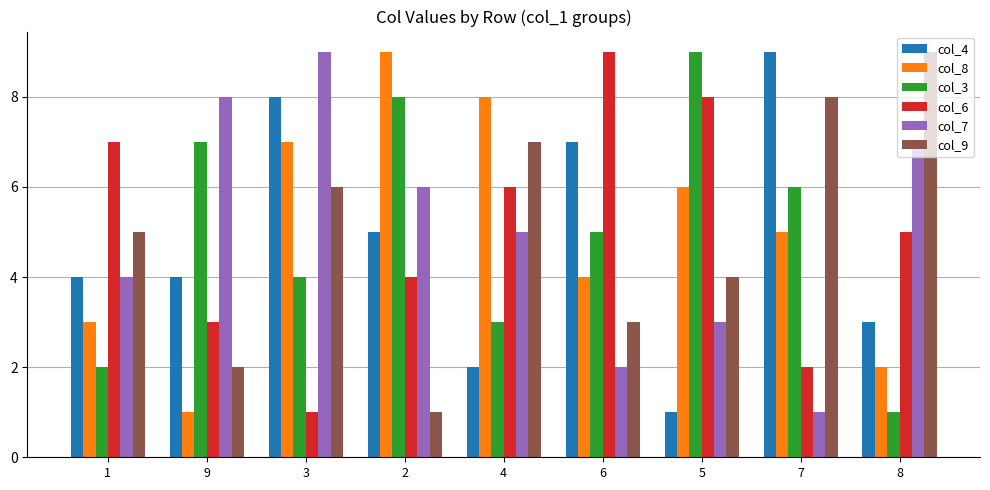

Reading left to right, extract all data points from this chart.

col_4: 1=4	9=4	3=8	2=5	4=2	6=7	5=1	7=9	8=3
col_8: 1=3	9=1	3=7	2=9	4=8	6=4	5=6	7=5	8=2
col_3: 1=2	9=7	3=4	2=8	4=3	6=5	5=9	7=6	8=1
col_6: 1=7	9=3	3=1	2=4	4=6	6=9	5=8	7=2	8=5
col_7: 1=4	9=8	3=9	2=6	4=5	6=2	5=3	7=1	8=7
col_9: 1=5	9=2	3=6	2=1	4=7	6=3	5=4	7=8	8=9